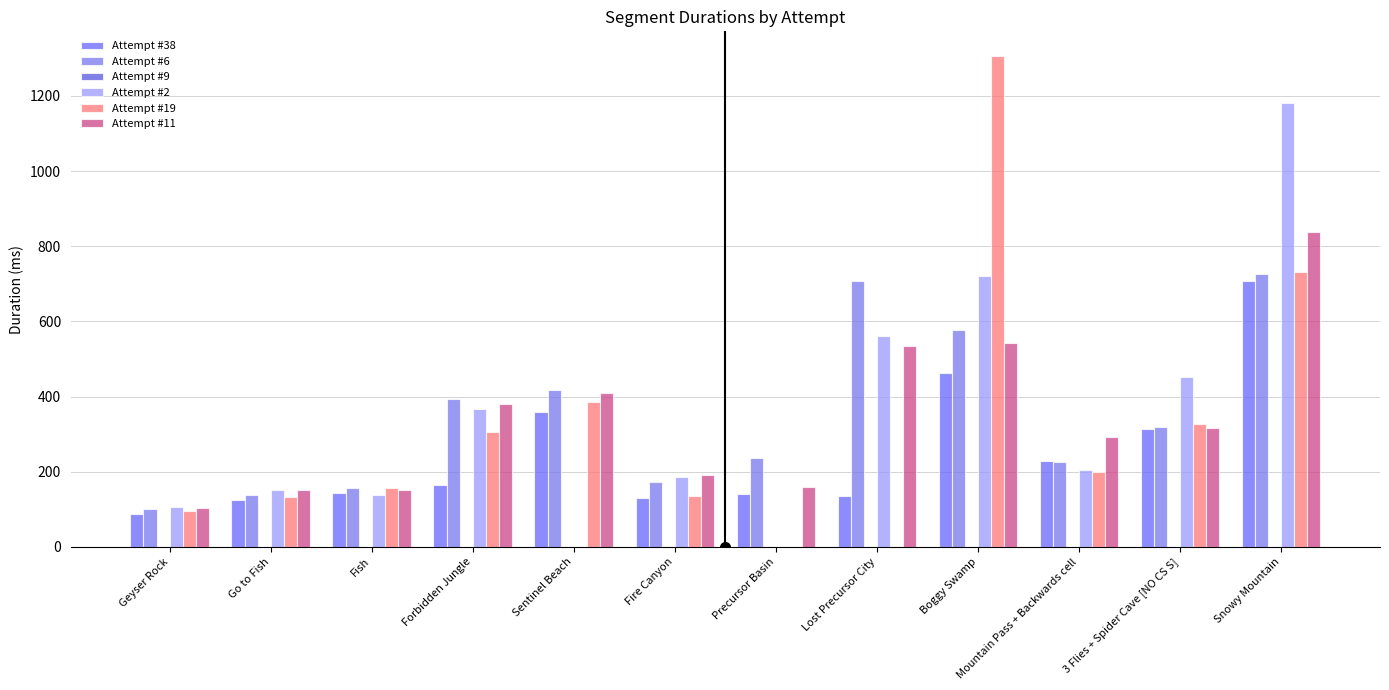

How many values in the Attempt #38 series exceed 166?

6